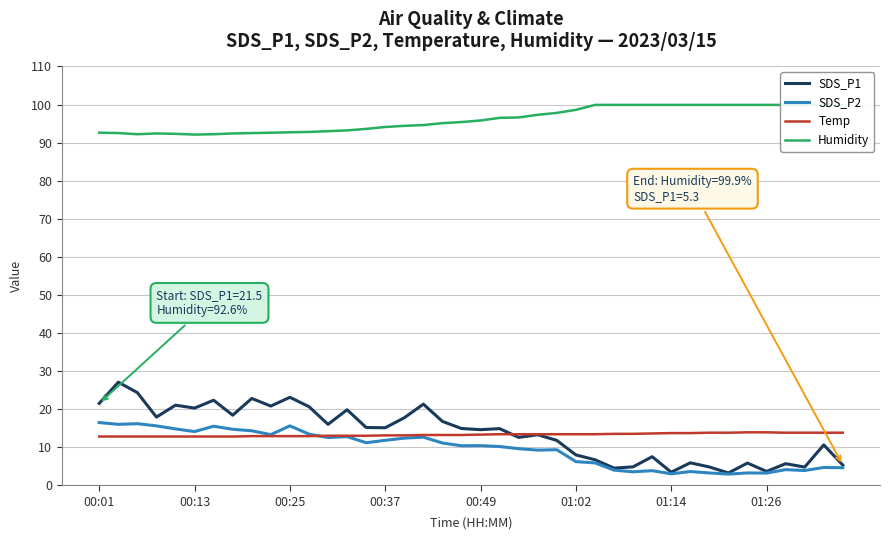

What is the lowest value of the SDS_P2 series?

2.9